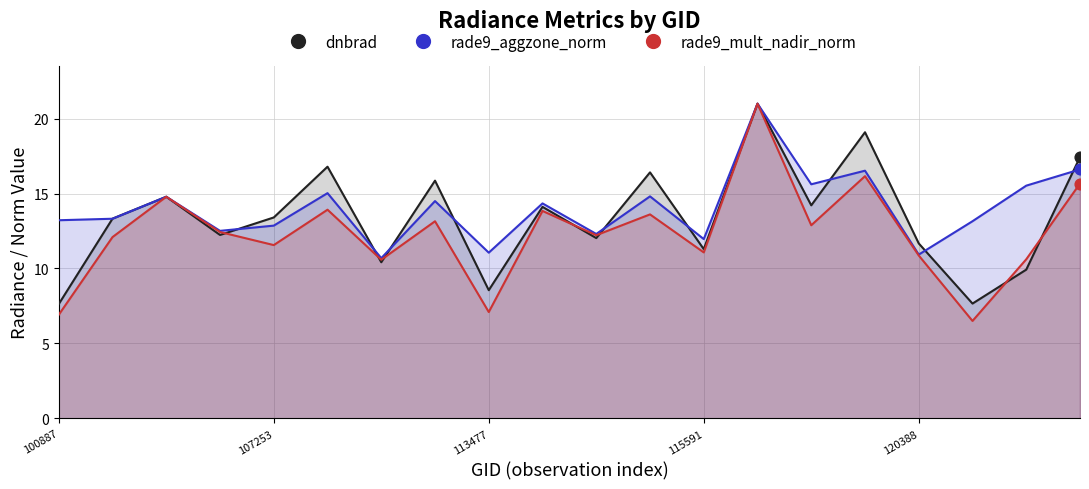

At how many categories does at least one series exceed 20?

1